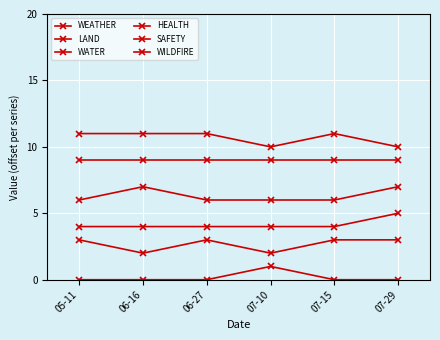

What is the difference between the maximum and minimum values in the HEALTH series?

1